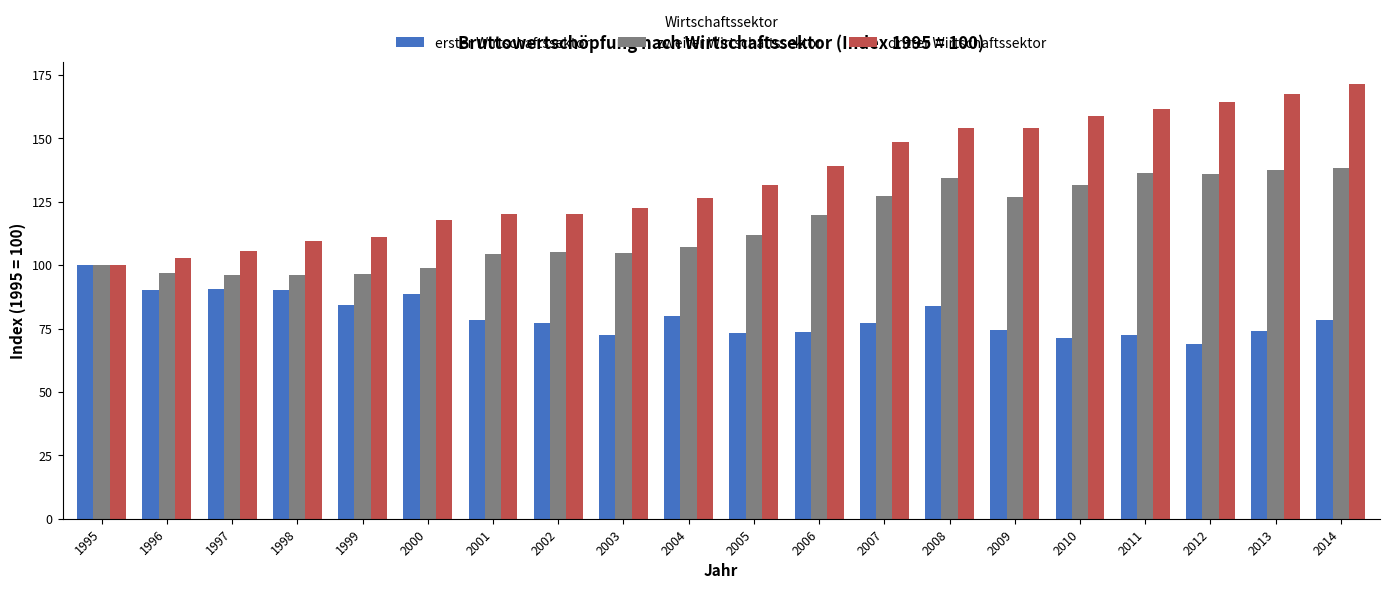

Which series has the largest range (max minus min)?

dritter Wirtschaftssektor